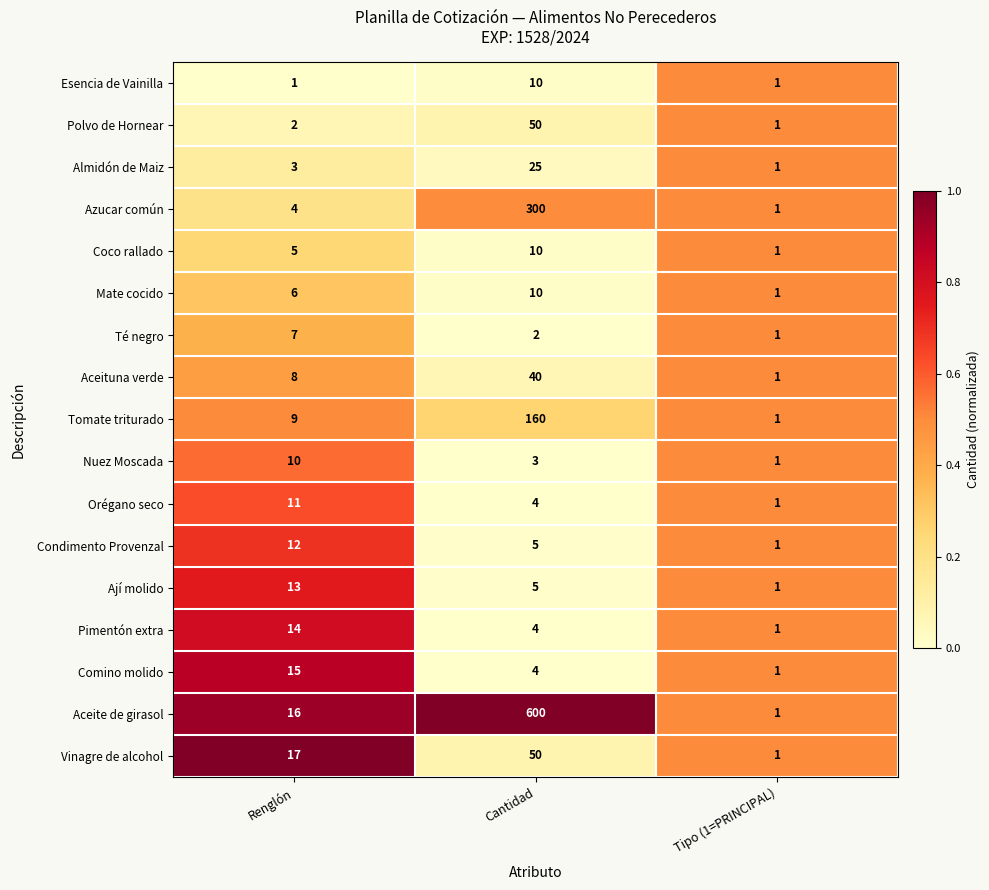

What is the average value of the Condimento Provenzal series?

6